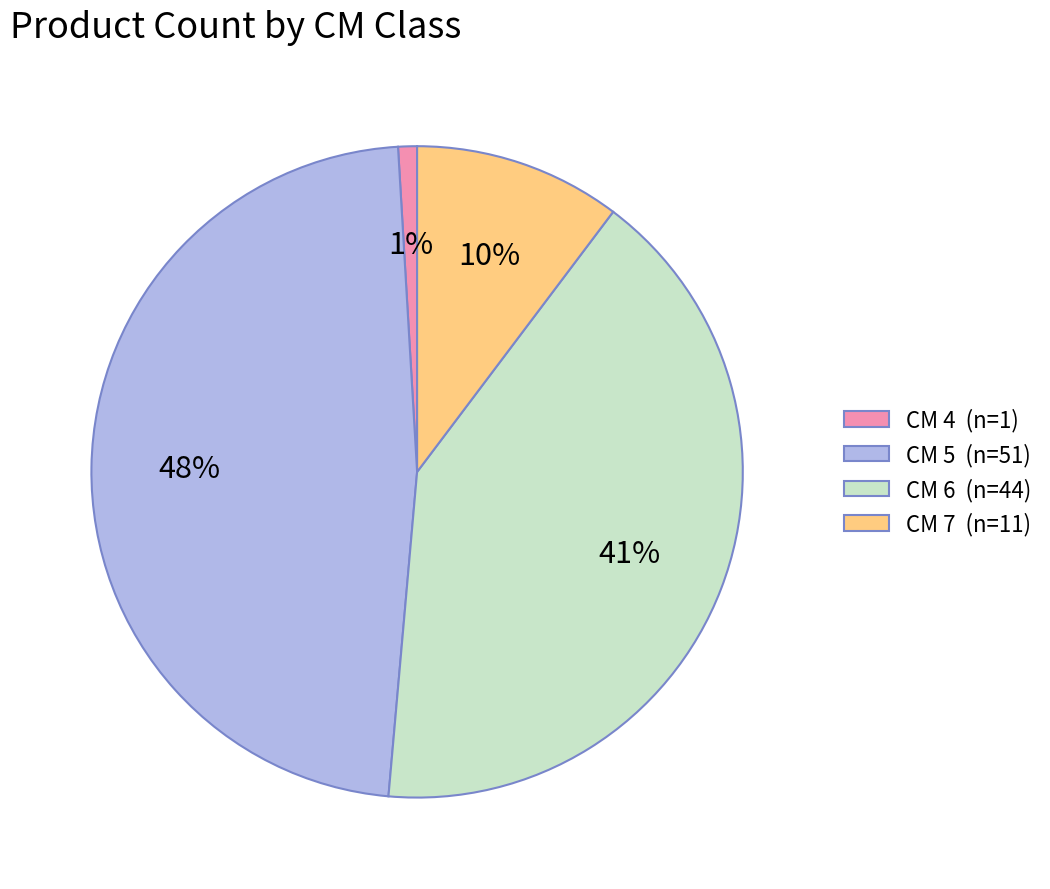

Rank the categories by value from lowest to highest.

CM 4 (n=1), CM 7 (n=11), CM 6 (n=44), CM 5 (n=51)